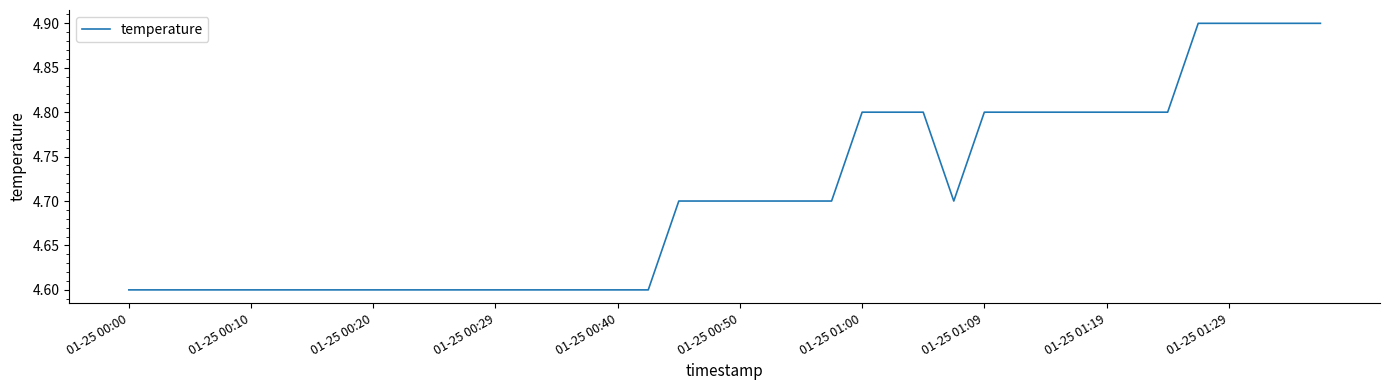

What is the minimum value shown in the chart?

4.6